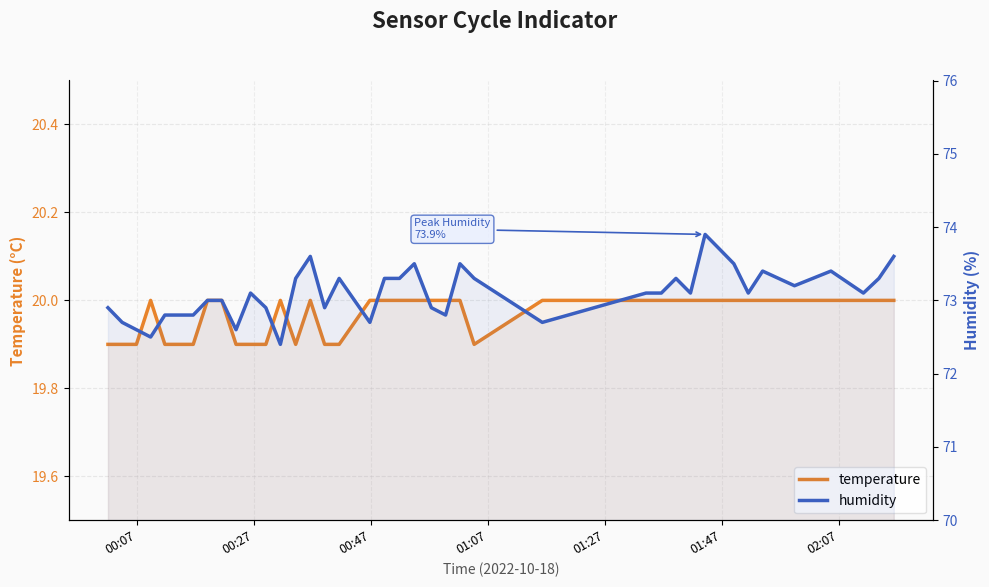

True or false: temperature and humidity cross at least once.

False